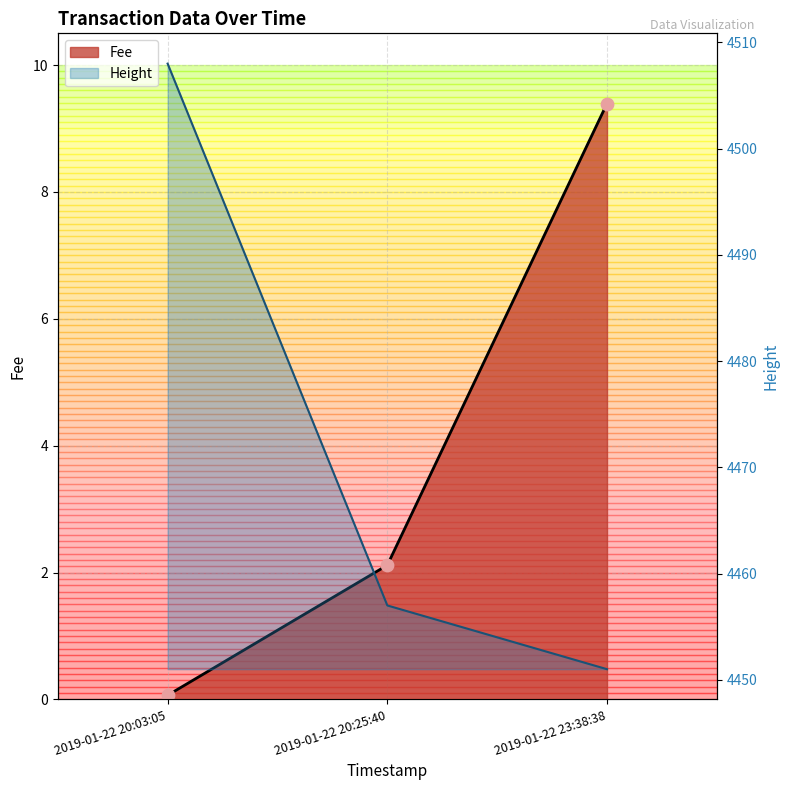

What is the total value across all series at 2019-01-22 20:25:40?

4459.1